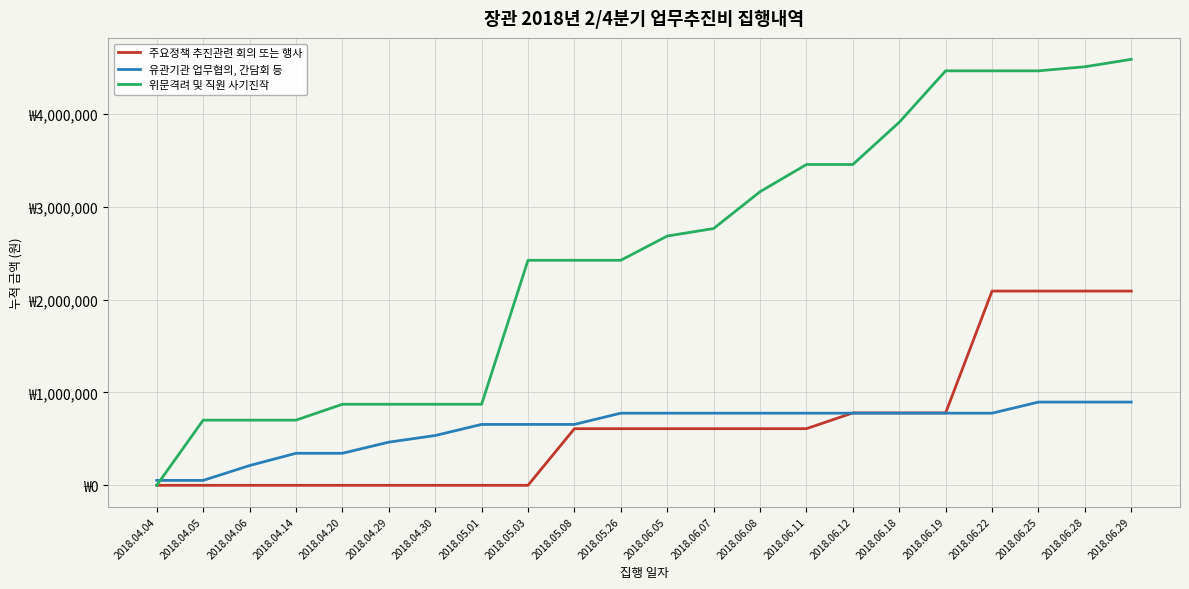

What is the difference between the maximum and minimum values in the 주요정책 추진관련 회의 또는 행사 series?

2092312